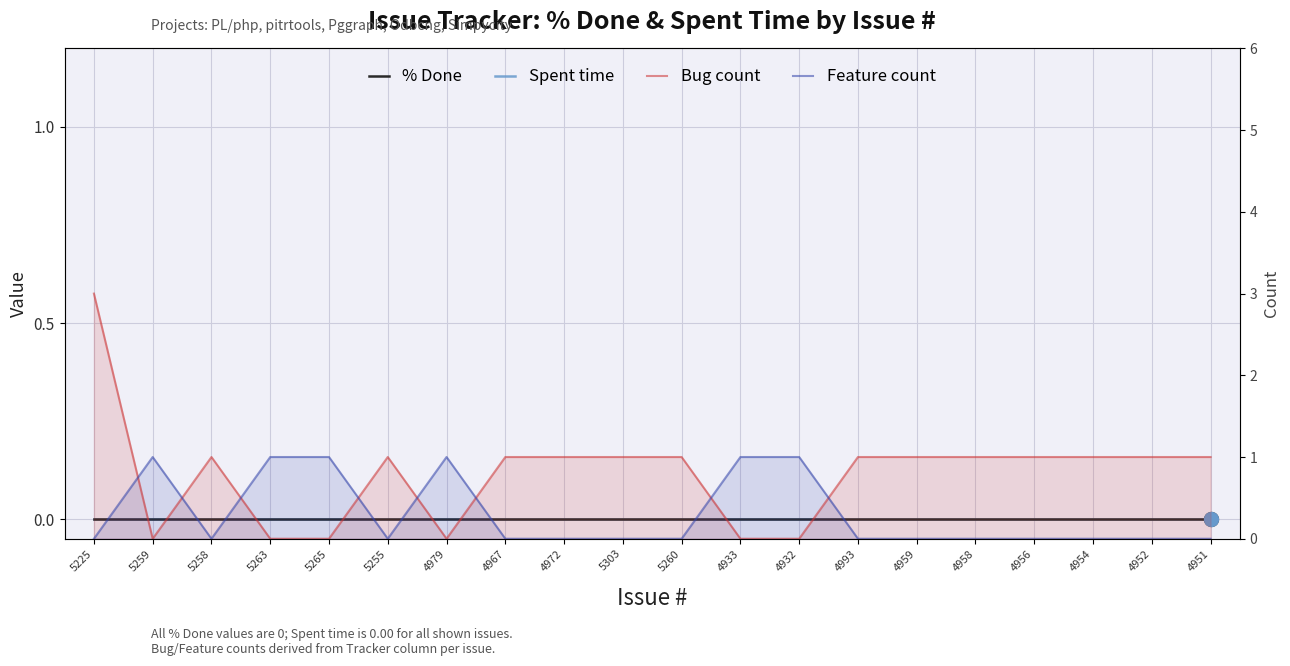

How many series are shown in this chart?

4